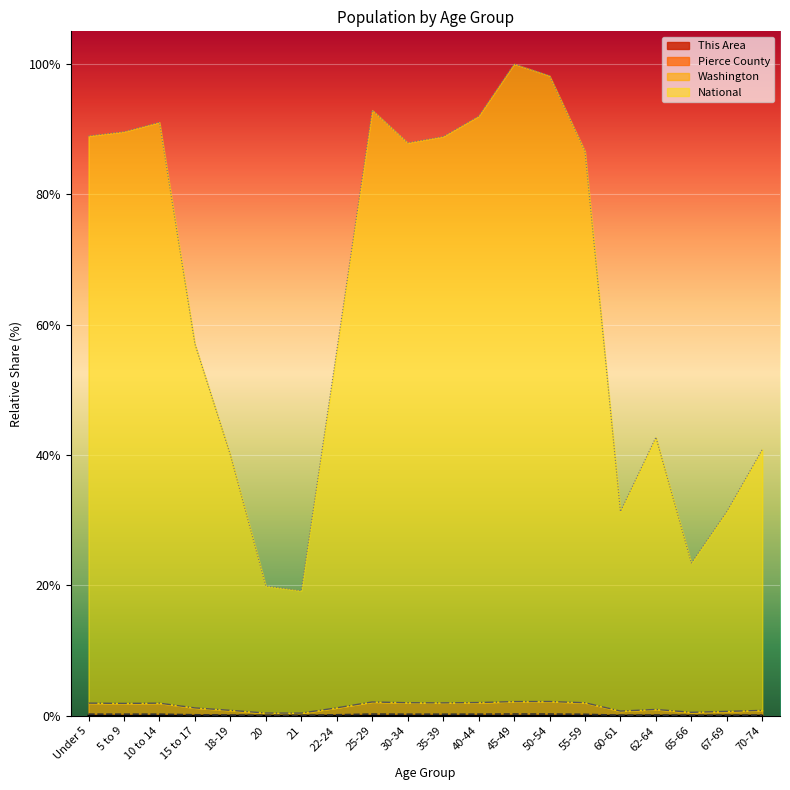

True or false: This Area and Washington intersect in this chart.

False